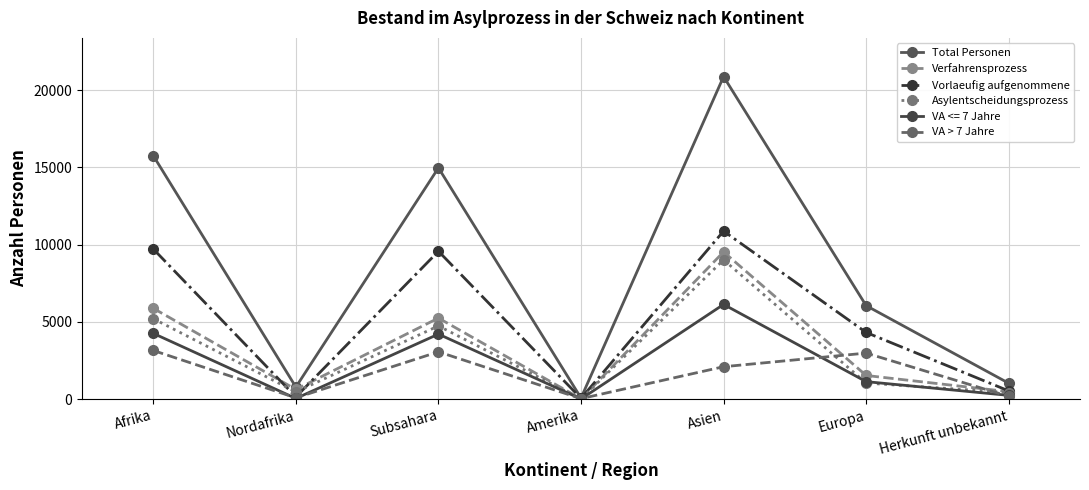

What is the lowest value of the Vorlaeufig aufgenommene series?

52